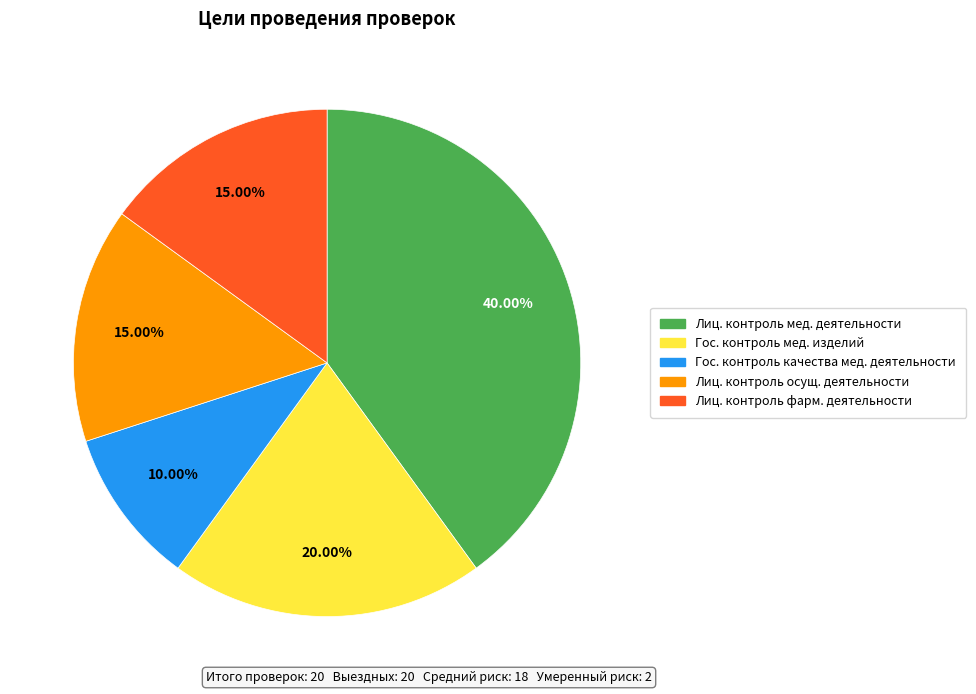

Do Гос. контроль качества мед. деятельности and Гос. контроль мед. изделий together represent more than half of the pie?

No